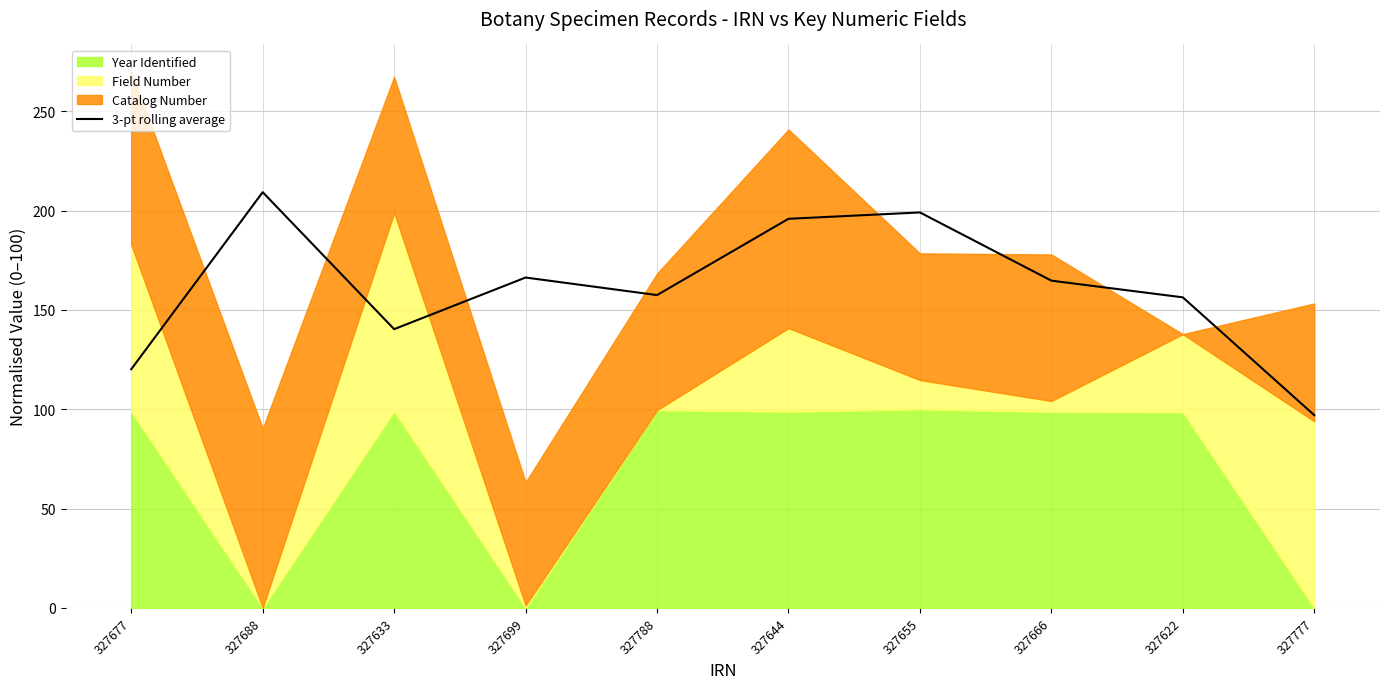

How many lines are shown in the chart?

1